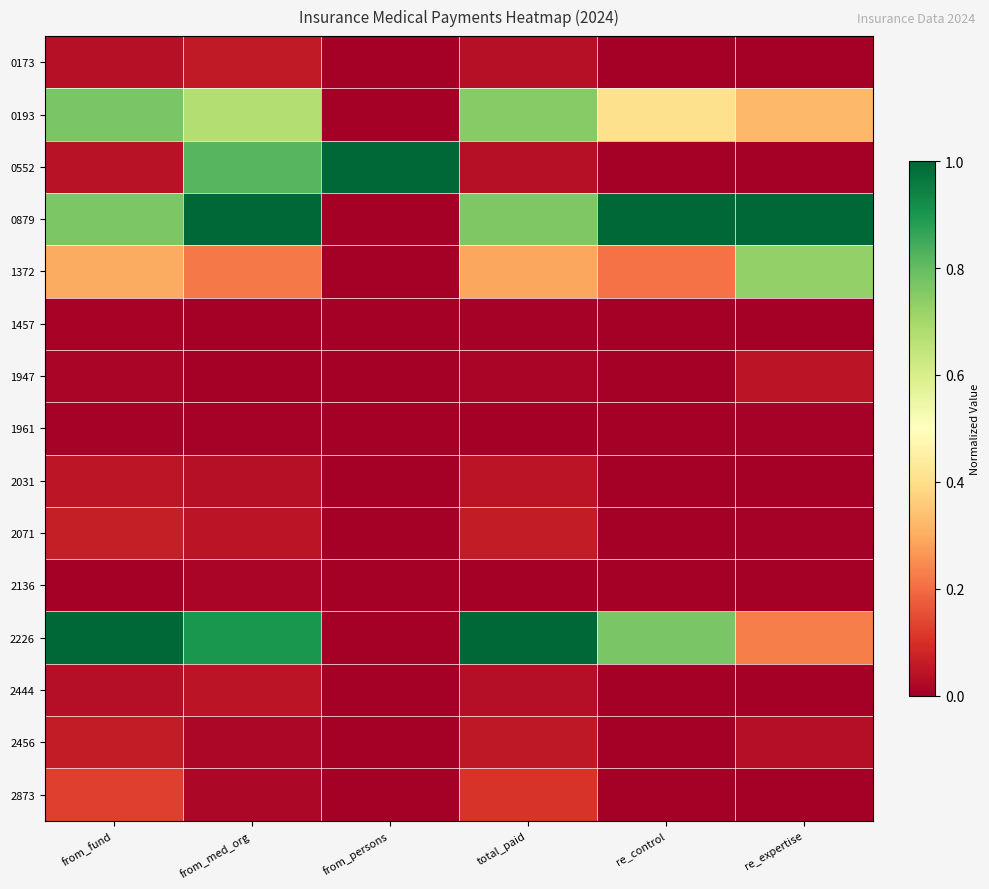

Which label corresponds to the smallest value in the chart?

from_persons